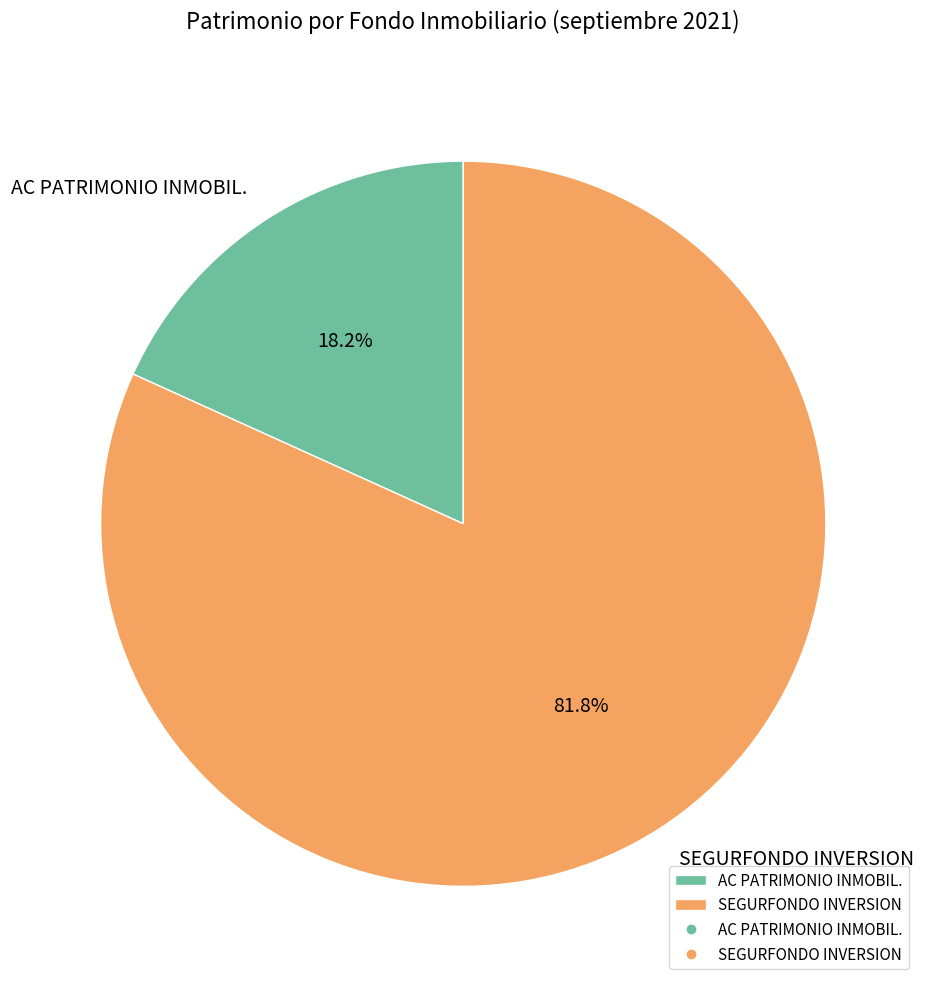

To the nearest percent, what portion does SEGURFONDO INVERSION represent?

82%